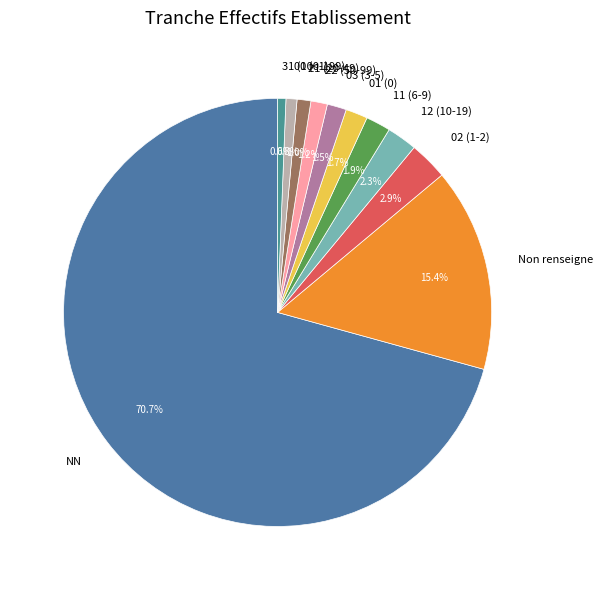

Does any single category account for the majority?

Yes